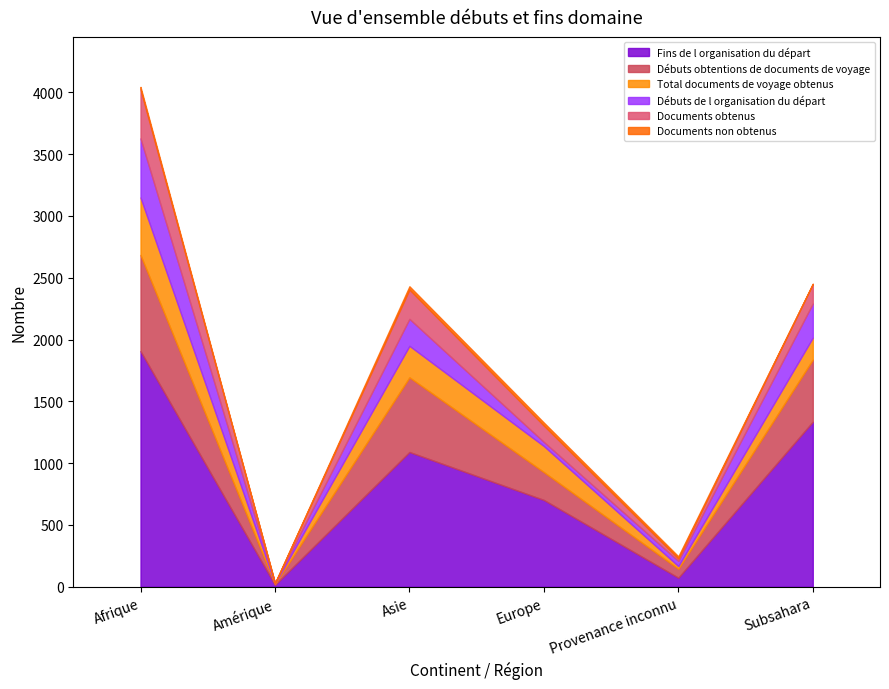

True or false: Fins de l organisation du départ and Débuts obtentions de documents de voyage intersect in this chart.

False